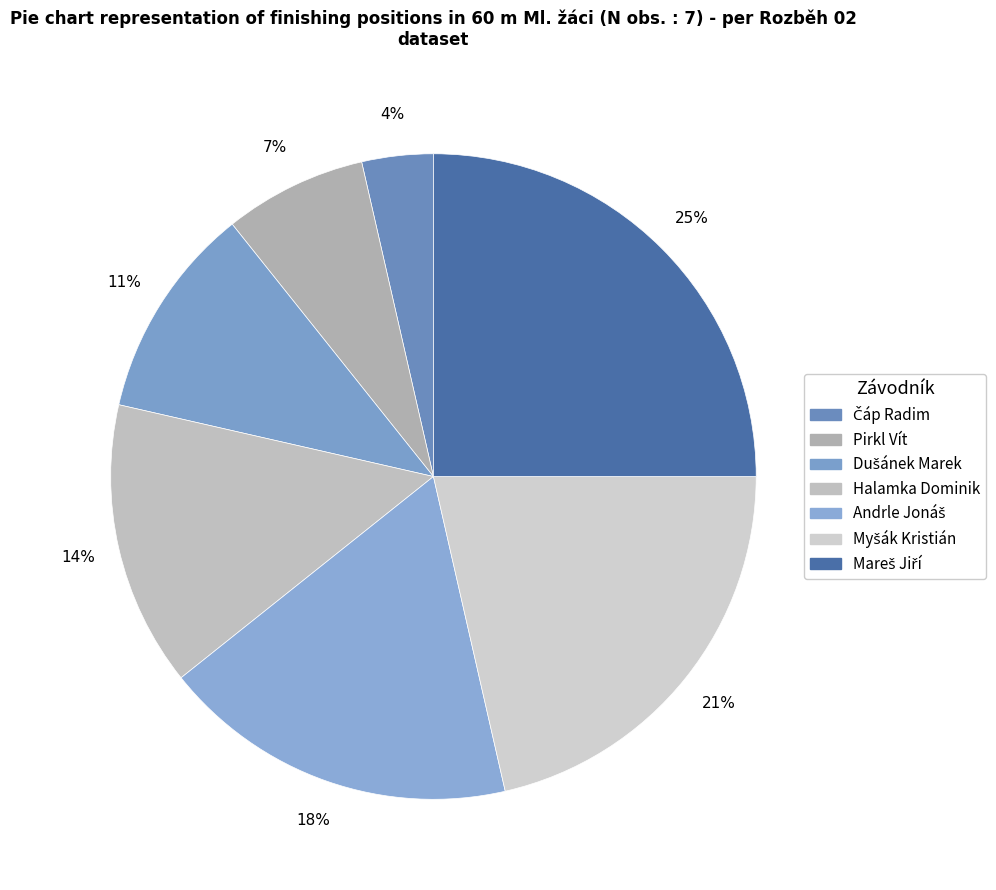

How many segments does this pie chart have?

7